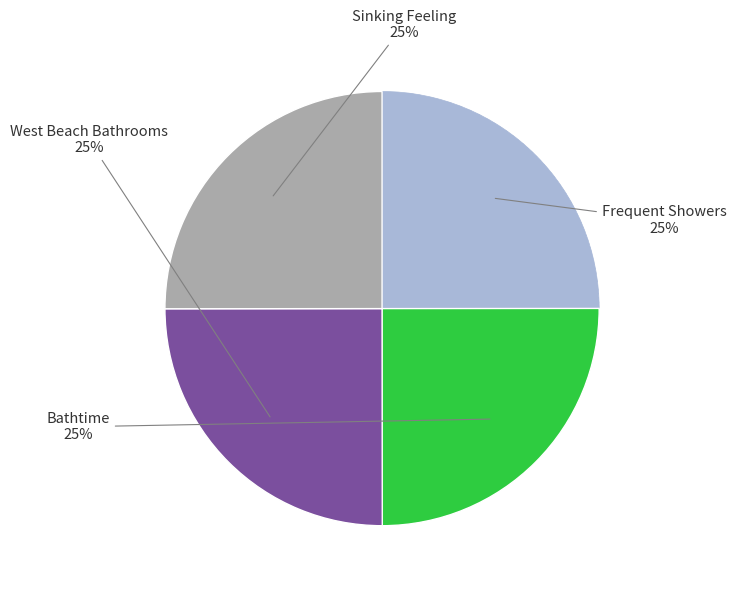

To the nearest percent, what is the average slice percentage?

25%